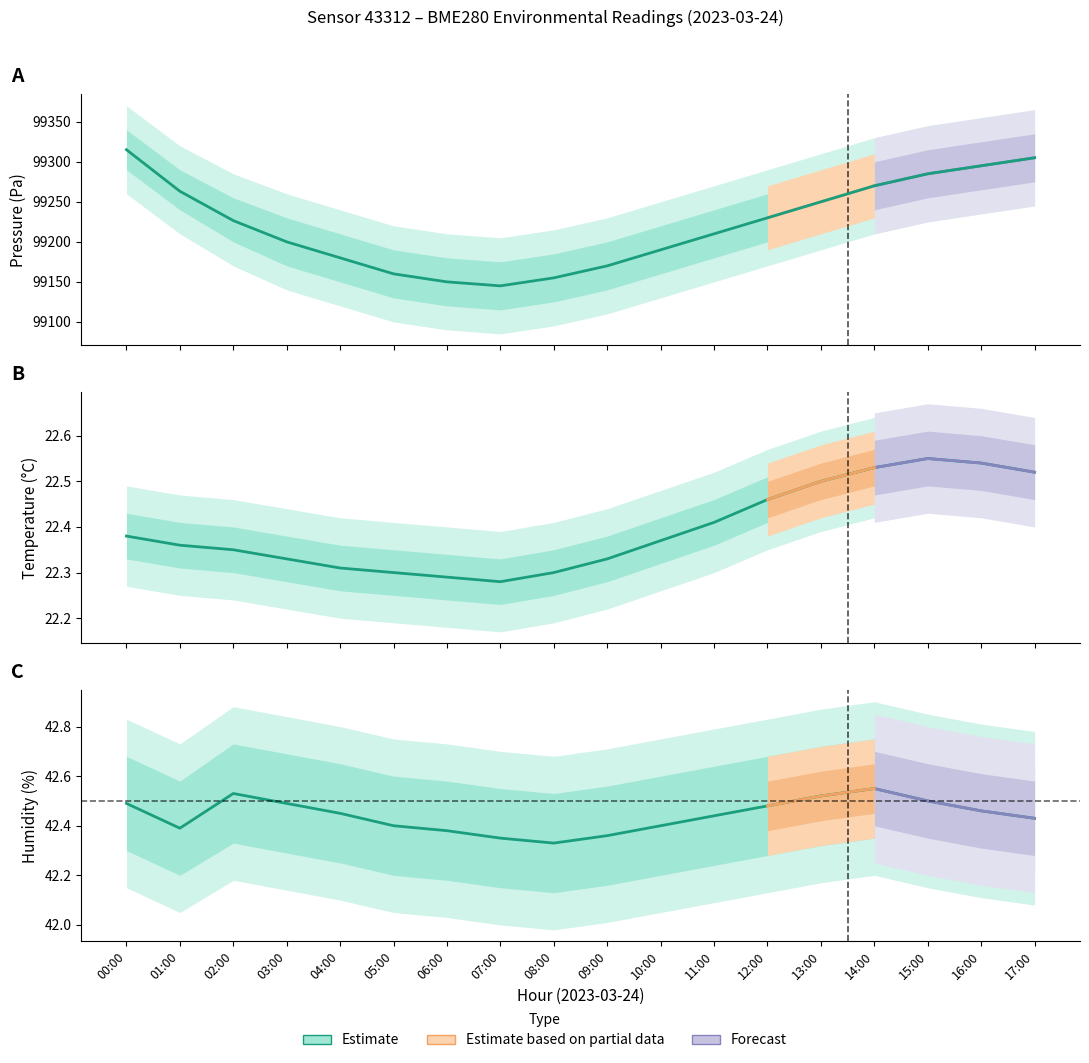

Approximately how many times larger is the value at 16:00 compared to 00:00?

1.0